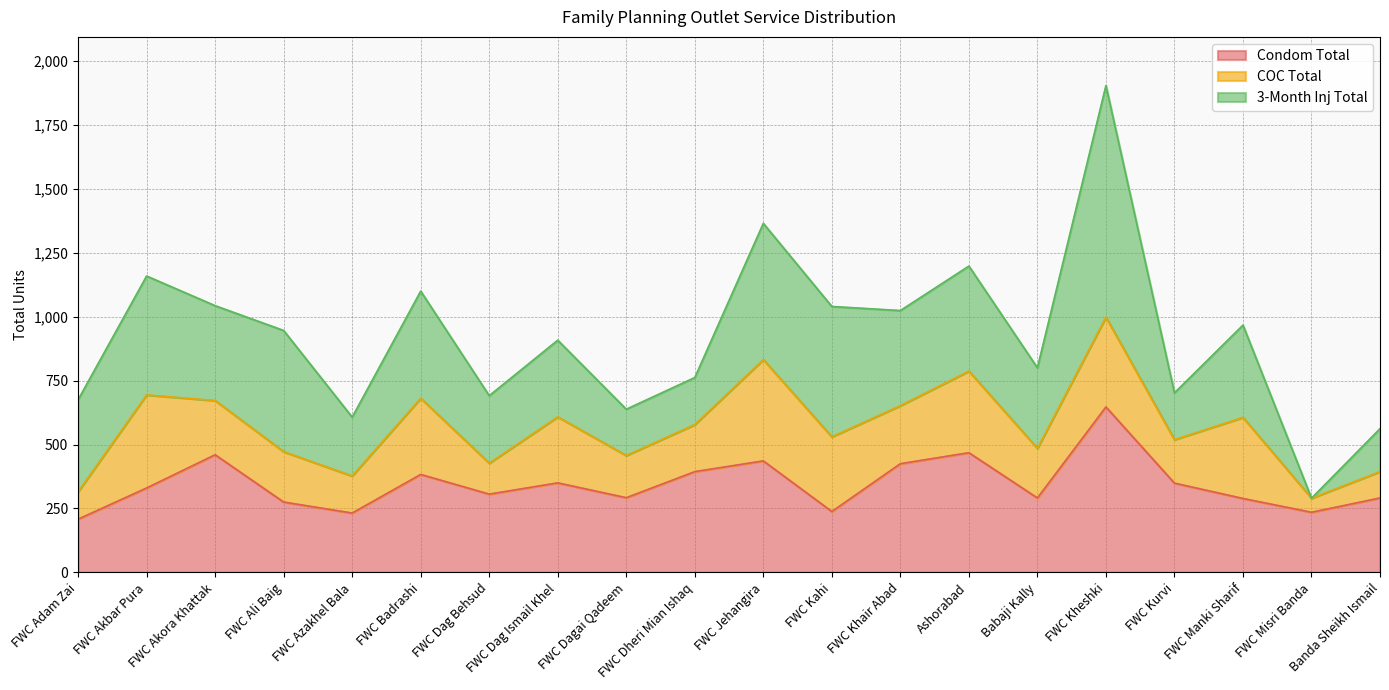

Is it true that Condom Total equals 586 at FWC Khair Abad?

False